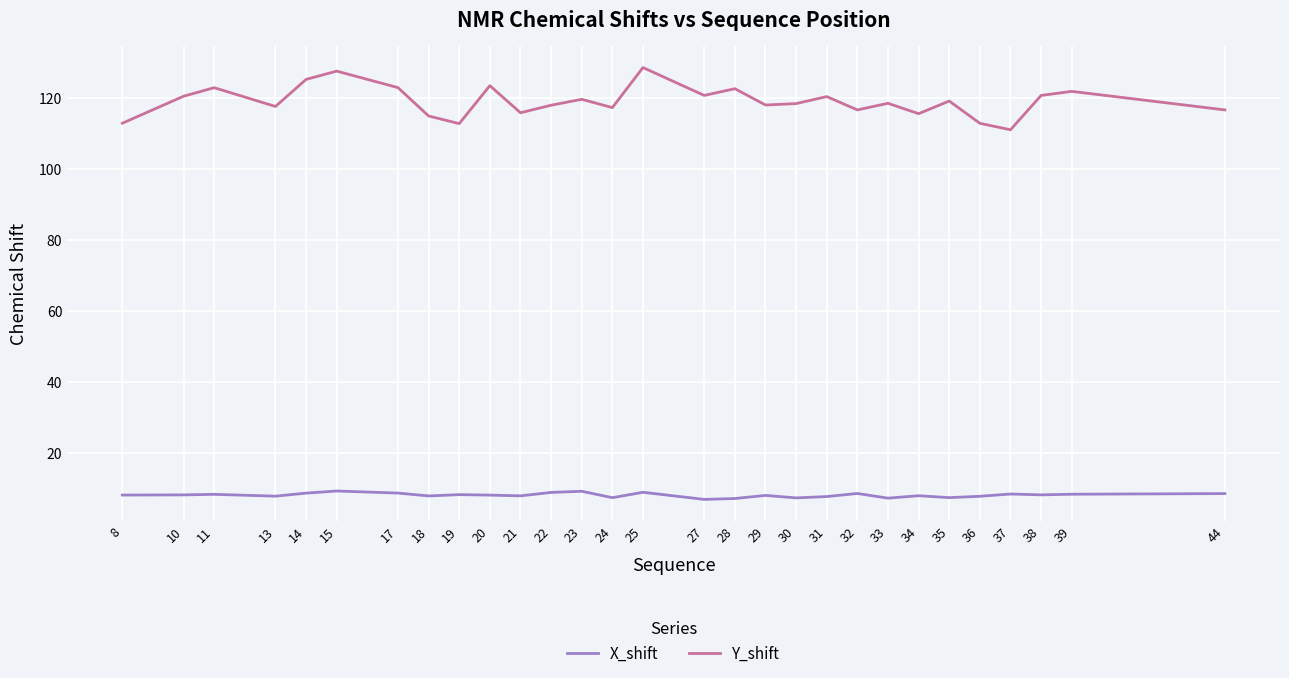

What is the sum of the Y_shift values at 25 and 8?

241.3